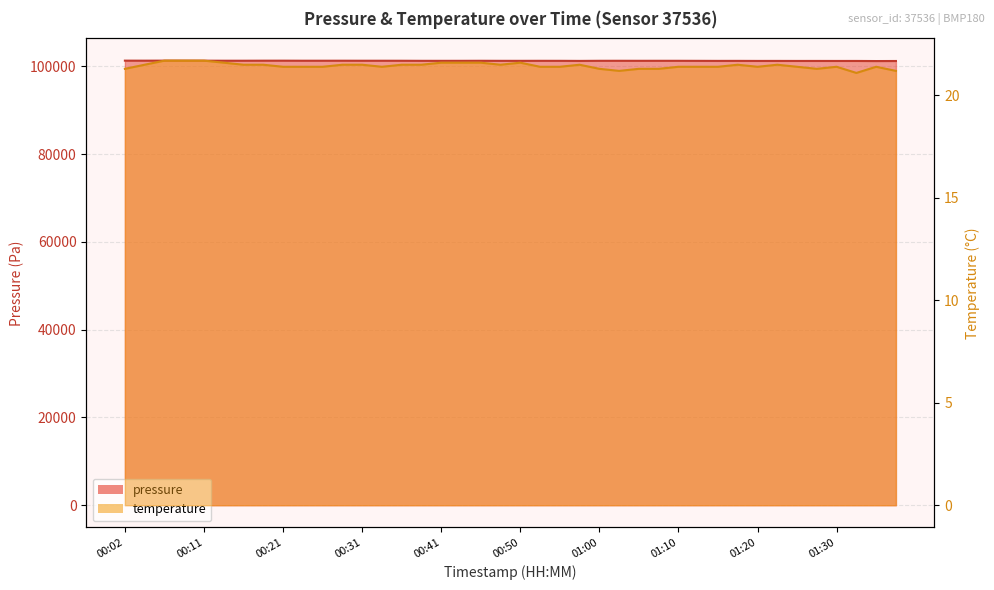

True or false: temperature and pressure intersect in this chart.

False